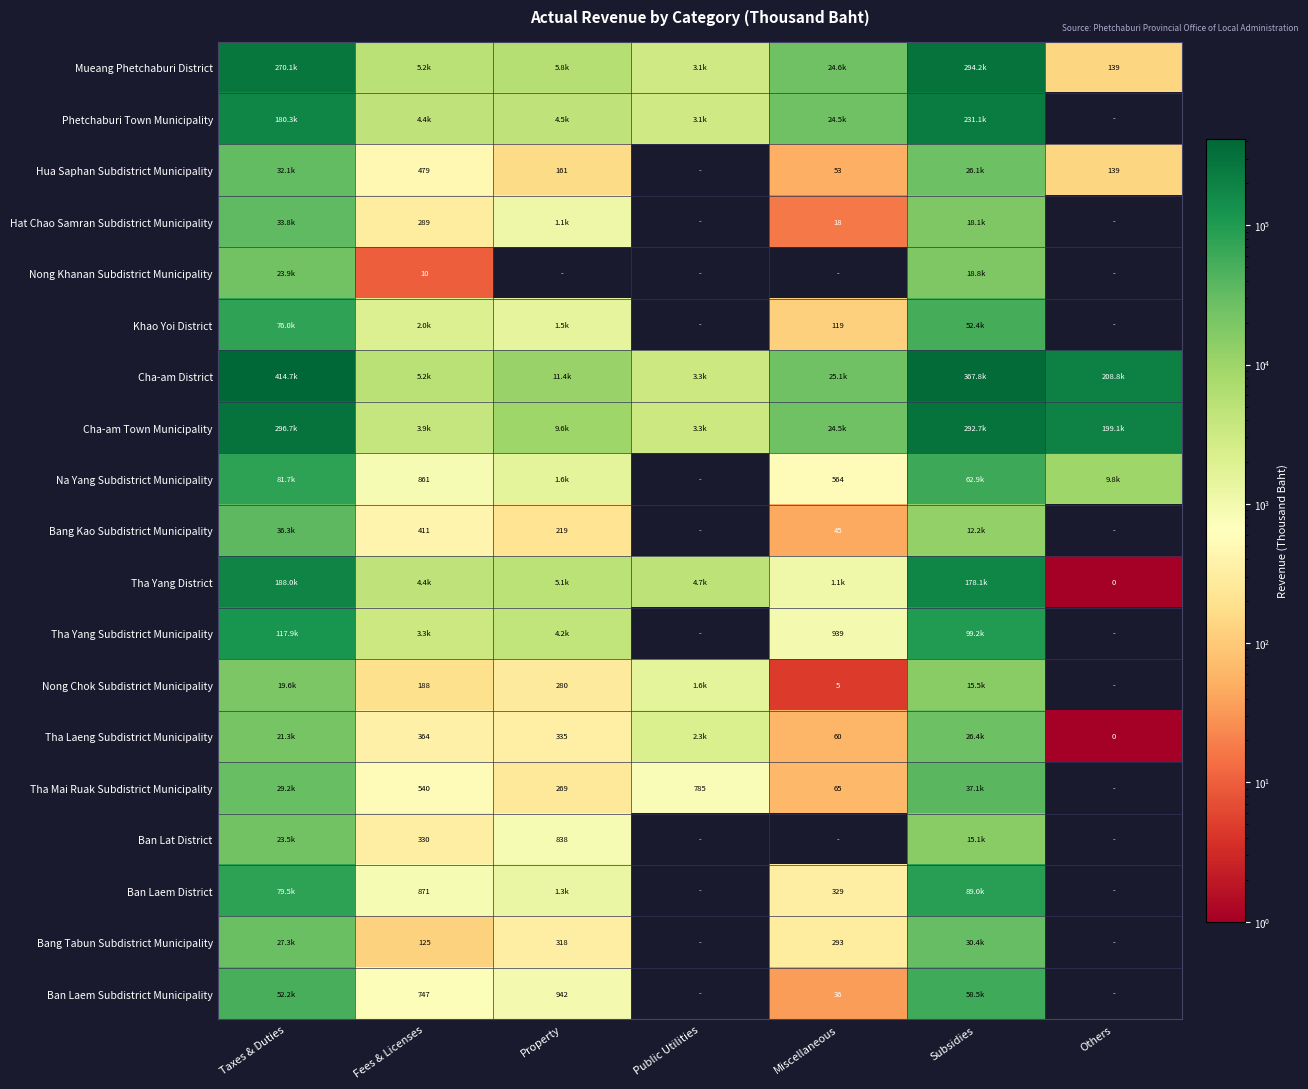

How many data points in Tha Mai Ruak Subdistrict Municipality are less than 540?

3